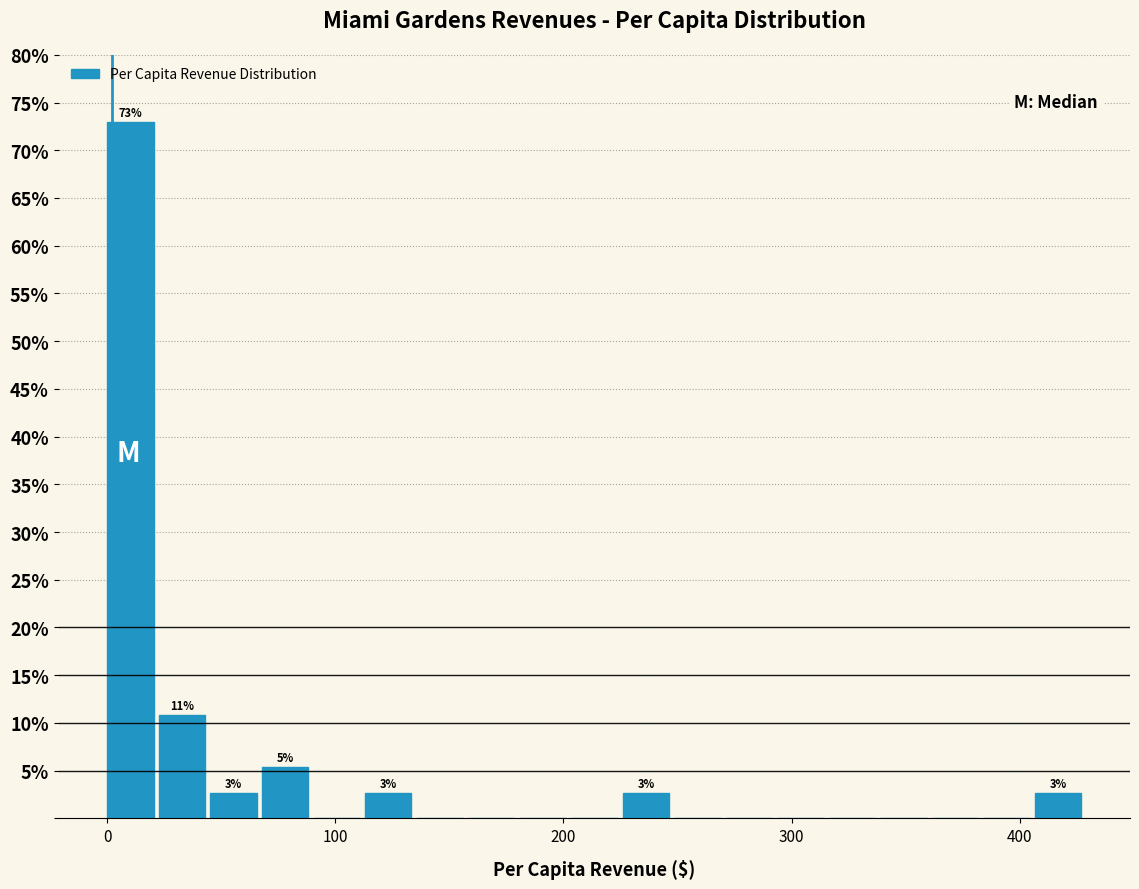

Read against the x-axis, roughly where is the centre of the tallest bar?

10